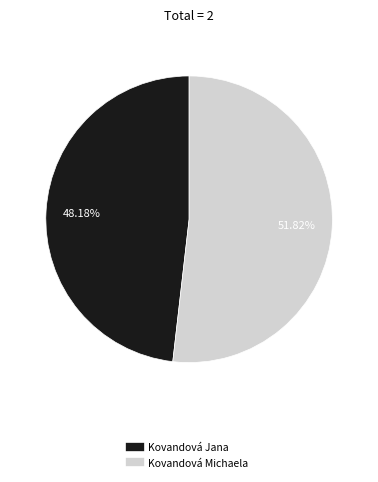

To the nearest percent, what is the difference between the Kovandová Jana and Kovandová Michaela slice percentages?

4%